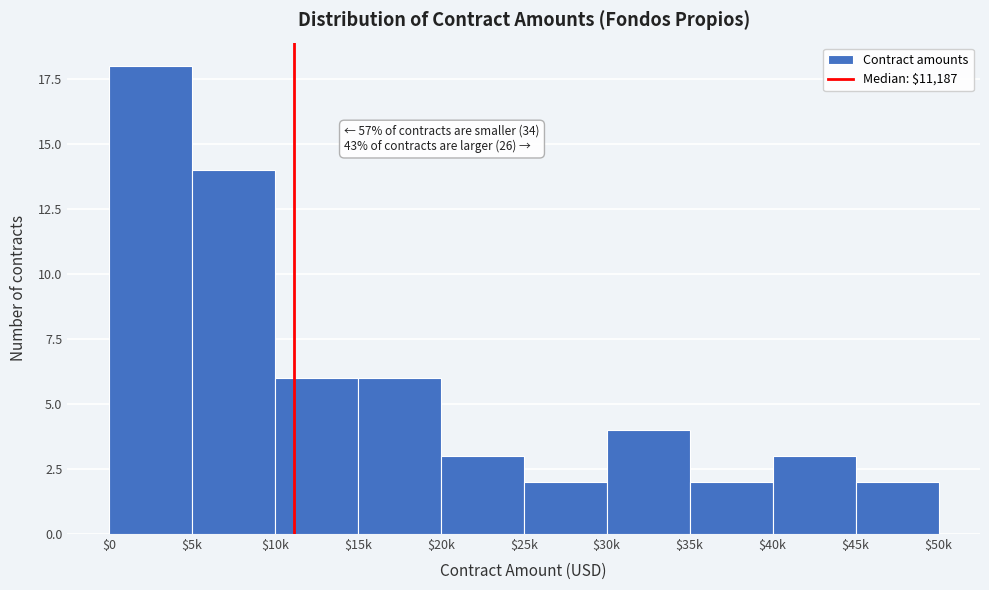

Reading left to right, extract all data points from this chart.

18	14	6	6	3	2	4	2	3	2